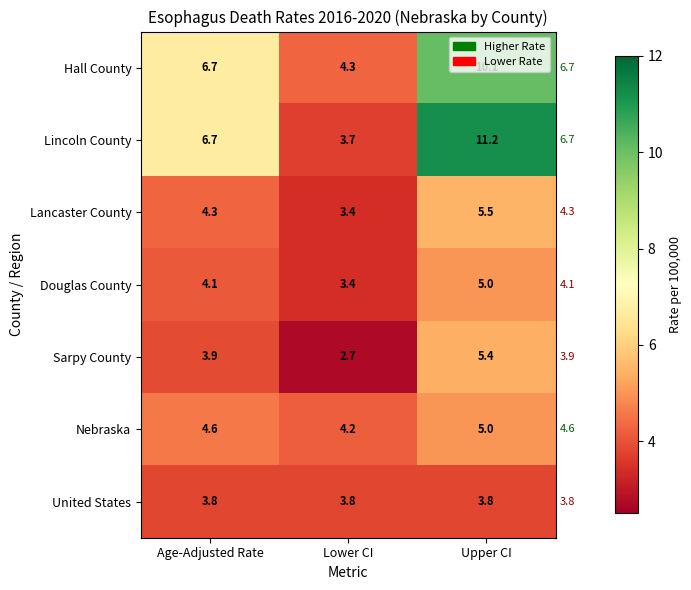

Rank the categories by Nebraska value from lowest to highest.

Lower CI, Age-Adjusted Rate, Upper CI